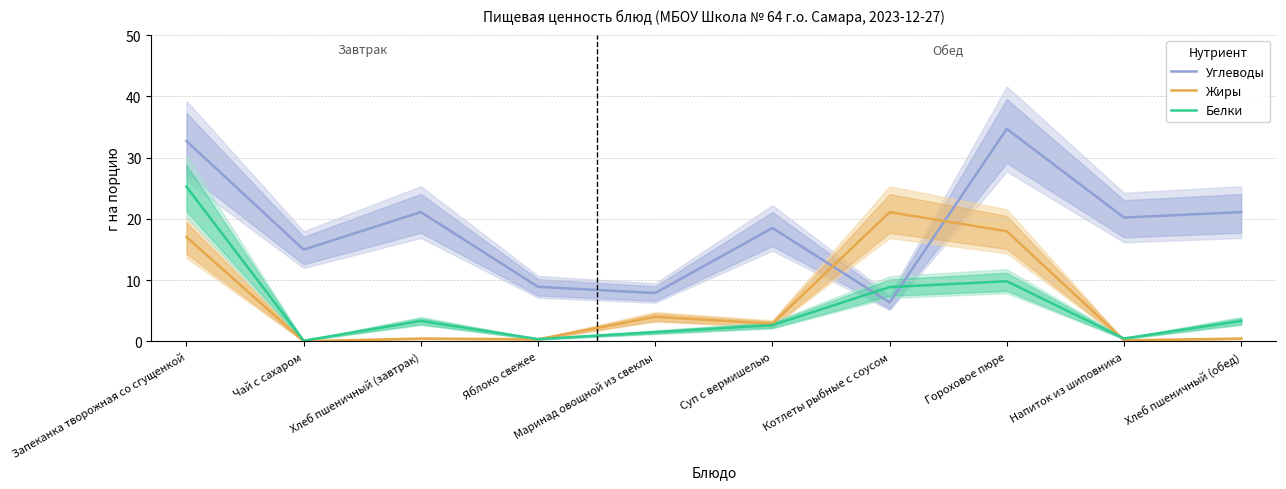

True or false: Углеводы has a value of 33.7 at Хлеб пшеничный (обед).

False